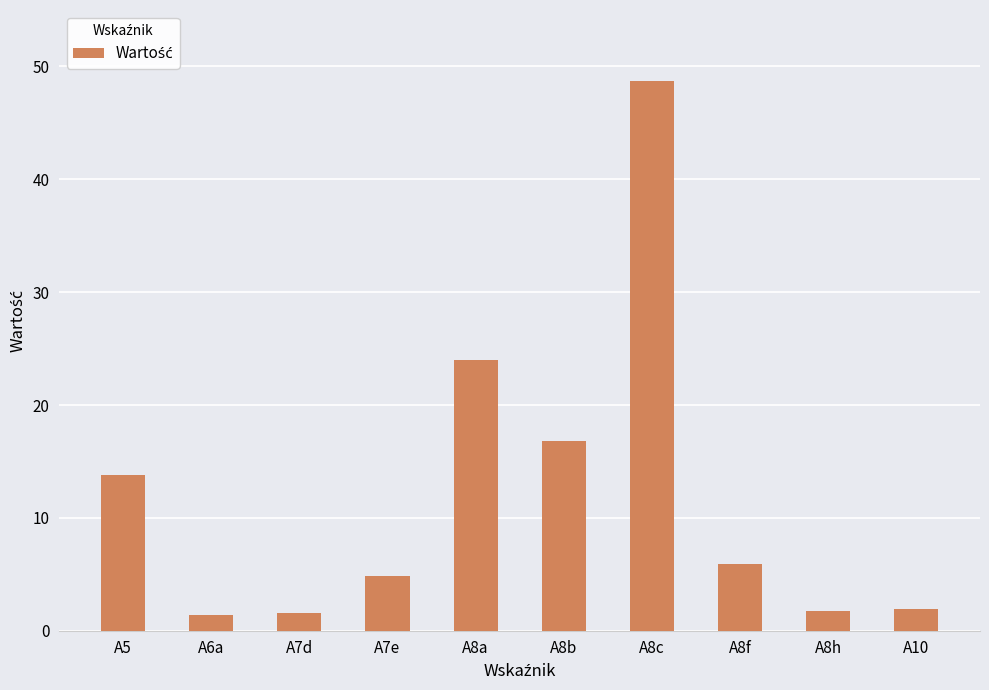

What is the maximum value shown in the chart?

48.7